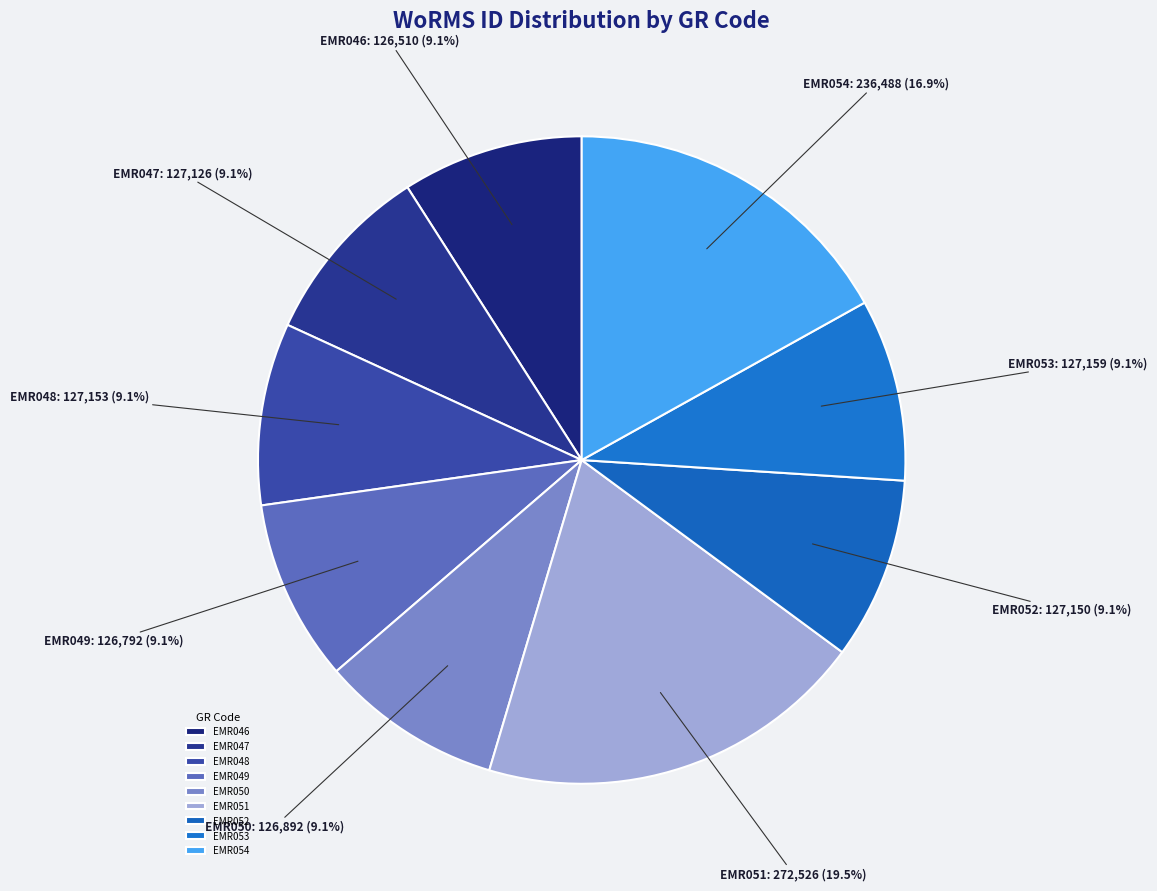

How much of the chart is everything except EMR050?

90.9%